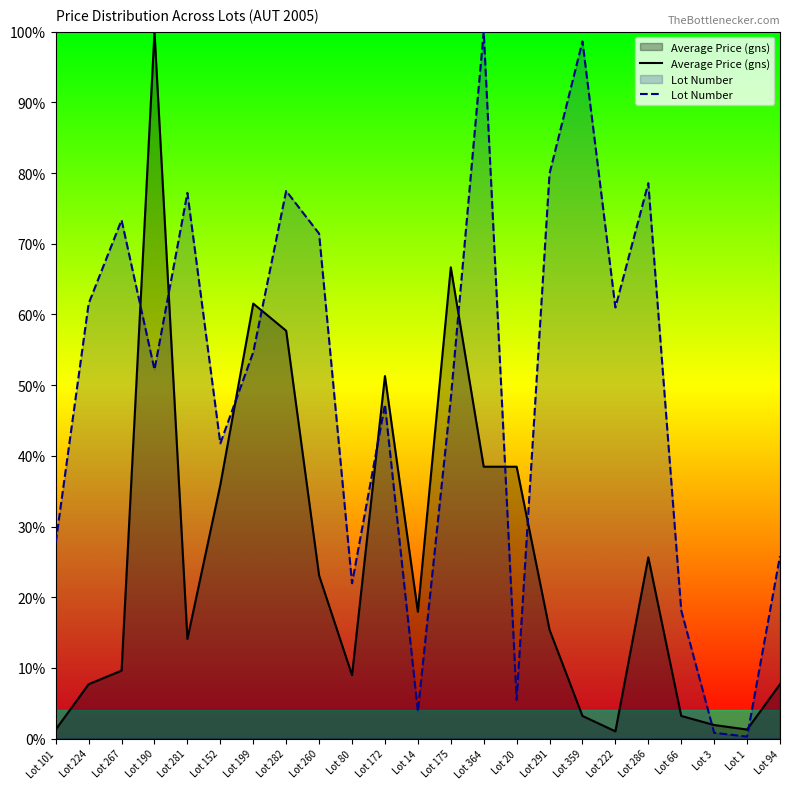

Rank the series at Lot 3 from highest to lowest value.

Average Price (gns), Lot Number